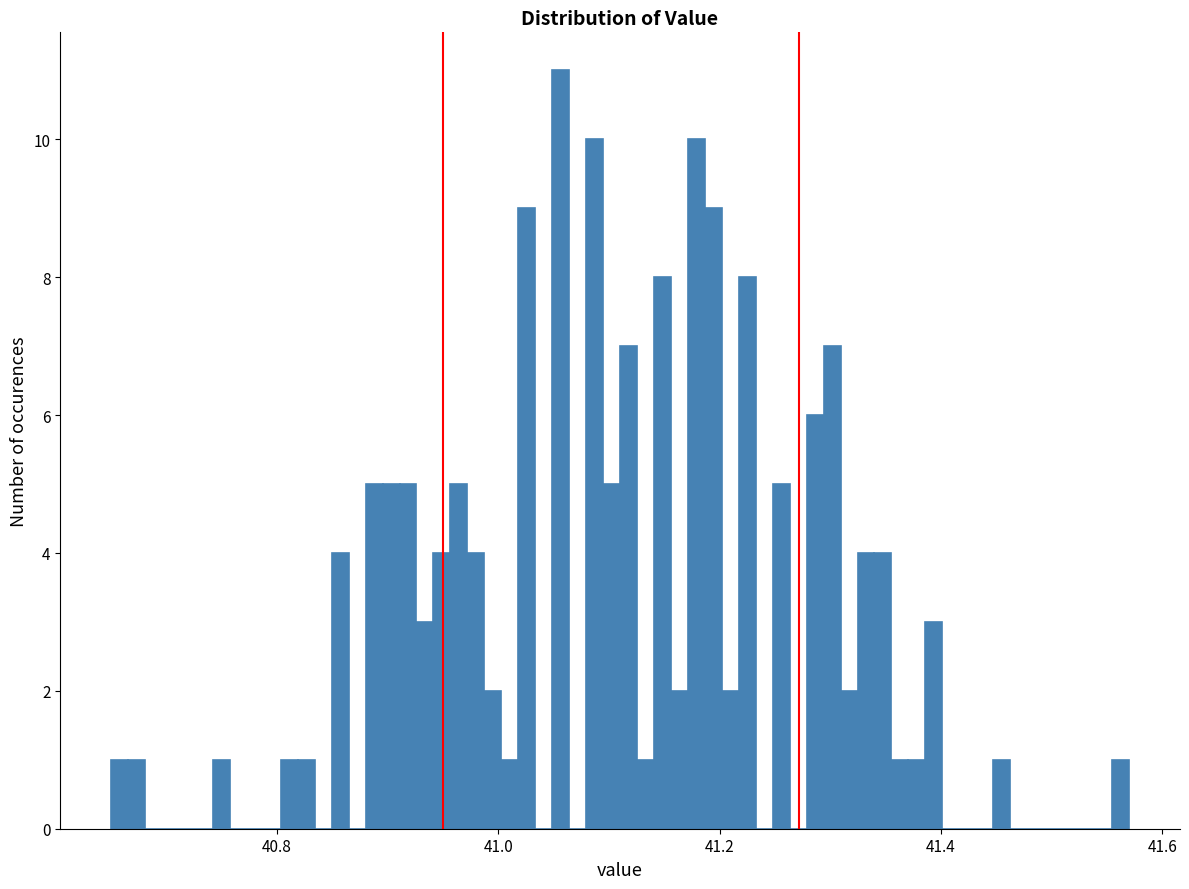

Read against the x-axis, roughly where is the centre of the tallest bar?

41.06